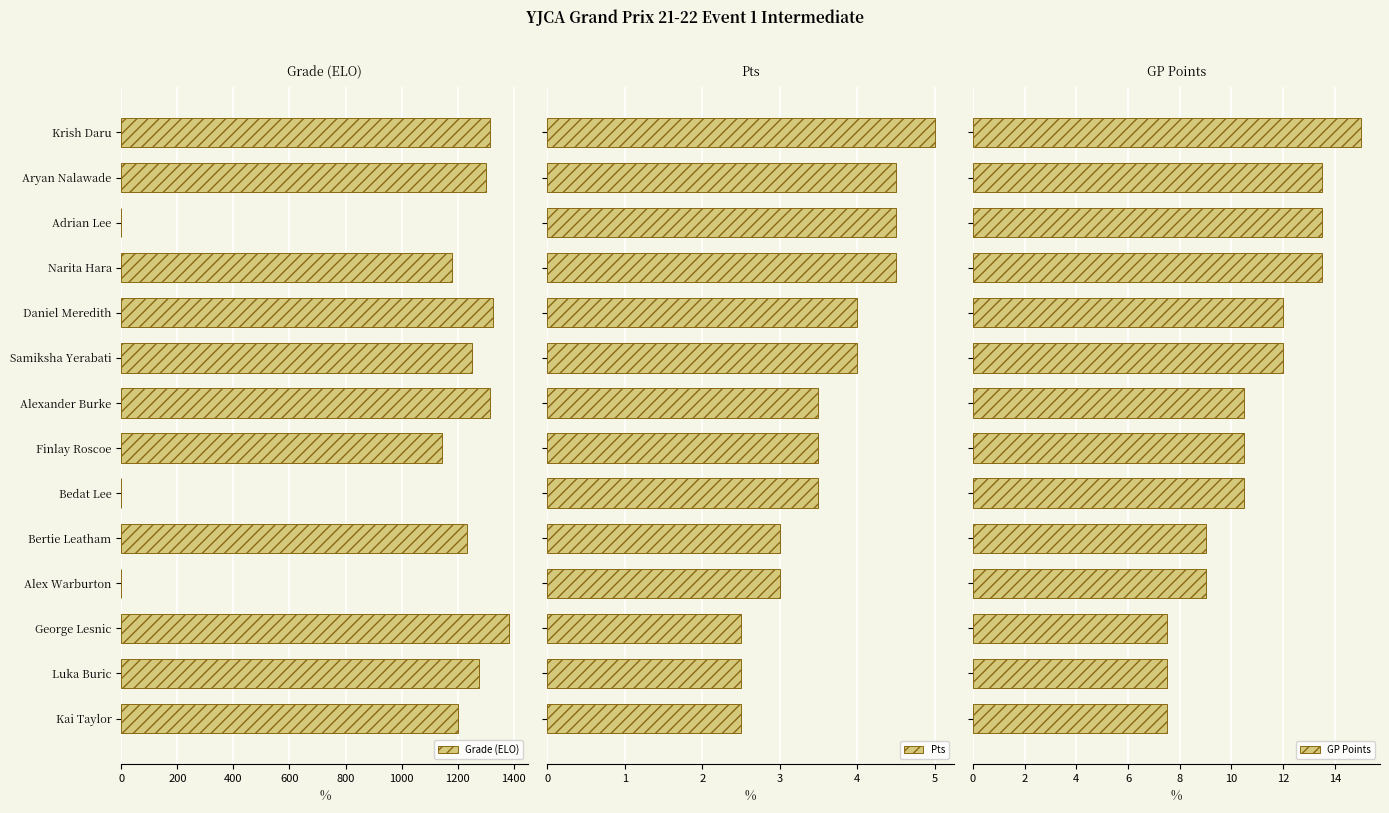

The value of Grade (ELO) at Daniel Meredith is 2289. True or false?

False